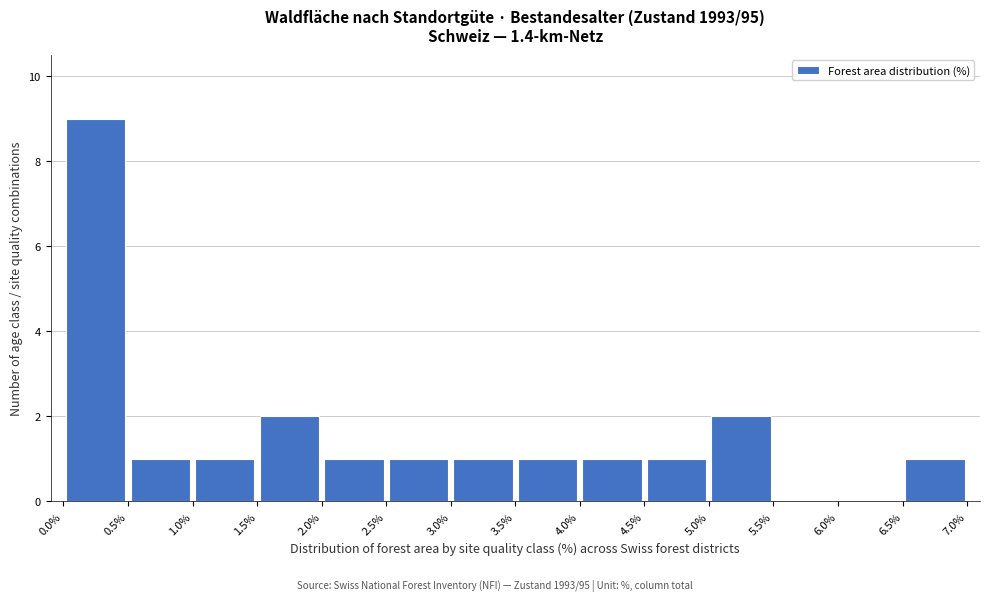

Over which range of the x-axis is the bar tallest?

0.0% to 0.5%